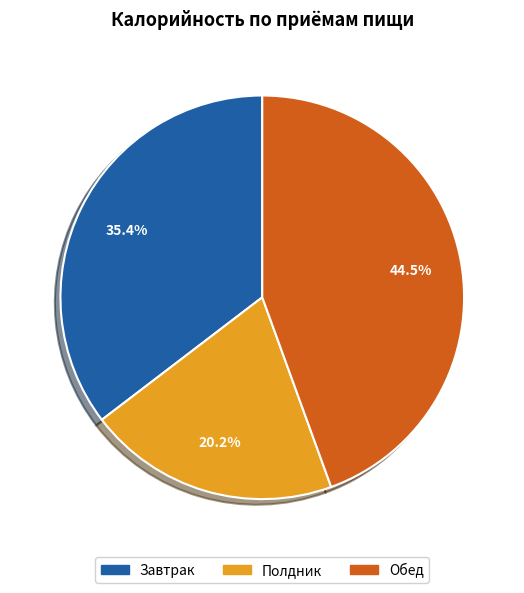

Between Завтрак and Обед, which is larger?

Обед